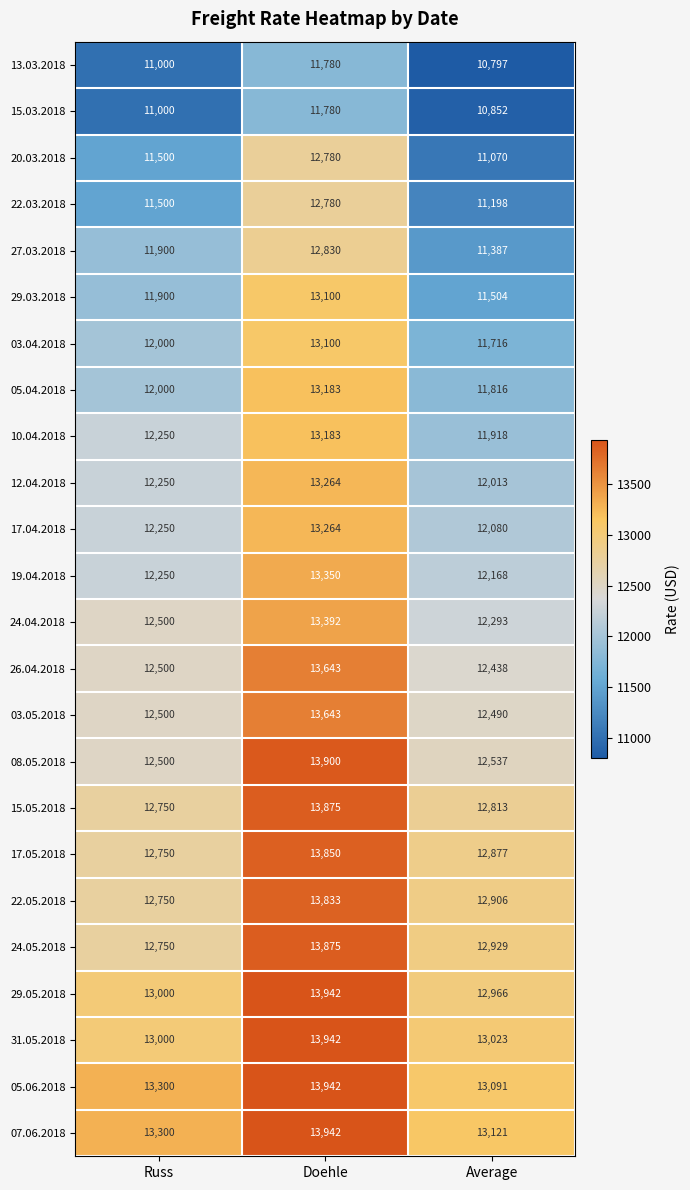

True or false: 10.04.2018 has a value of 12250 at Russ.

True